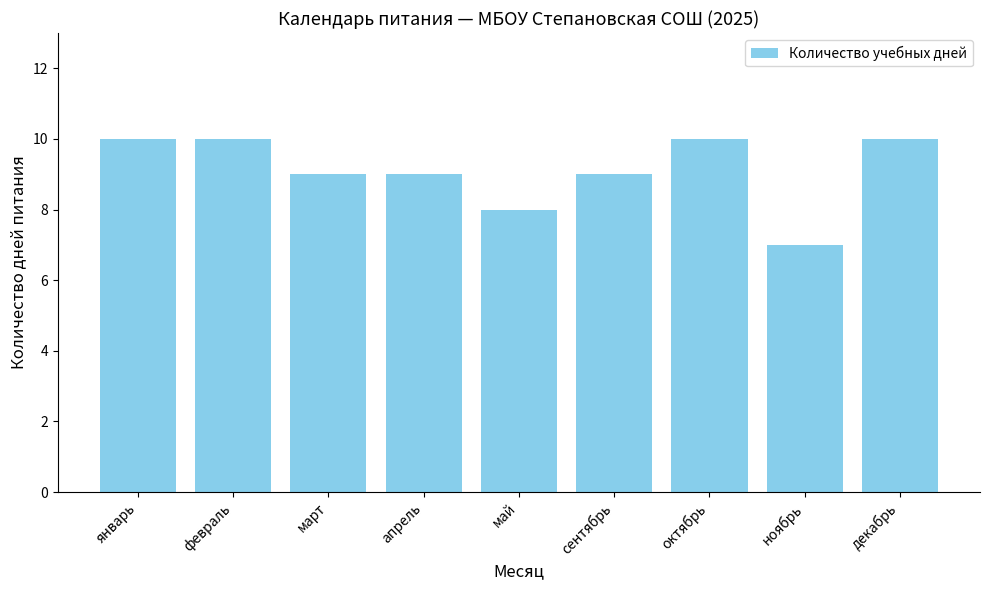

What is the approximate value at январь?

10